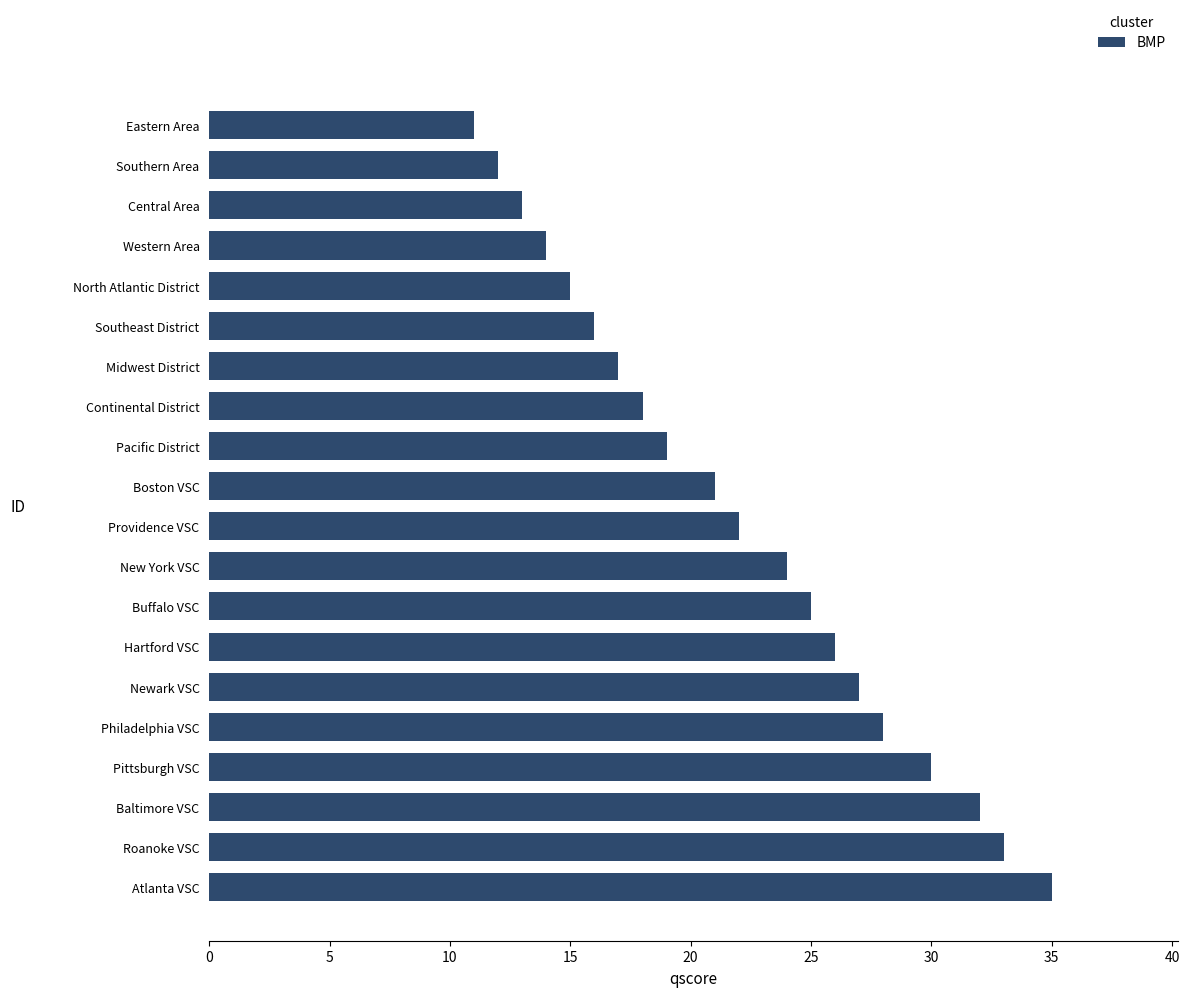

What is the change in value from Southern Area to Hartford VSC?

+14